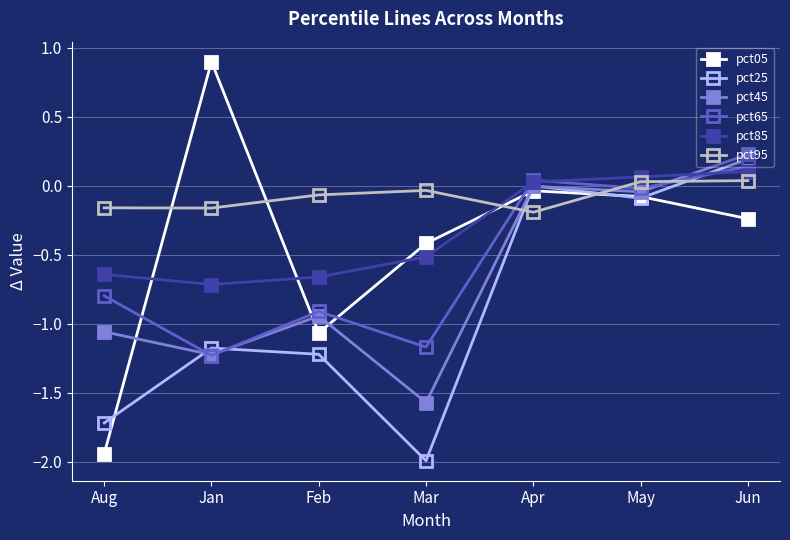

Where is the first local minimum for pct45?

Jan